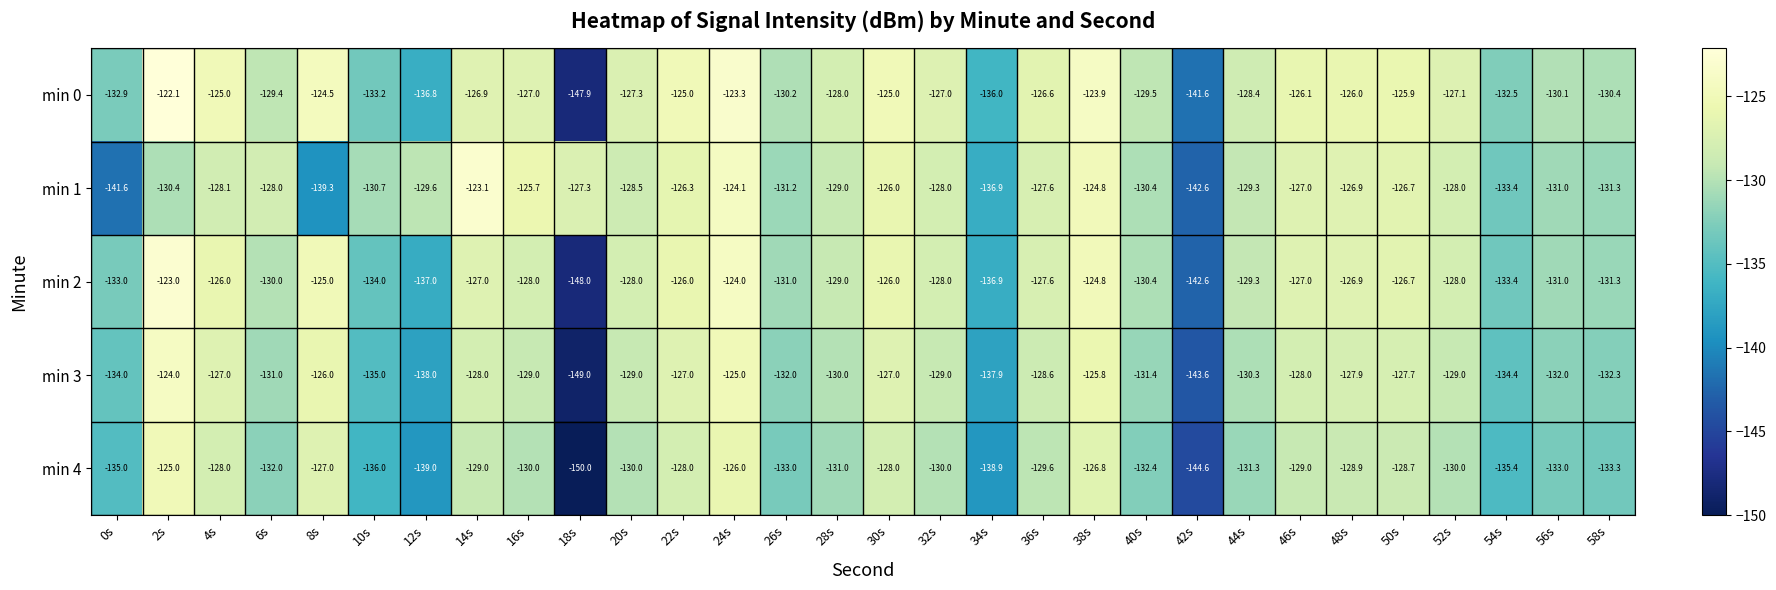

Count the number of categories in the chart.

30